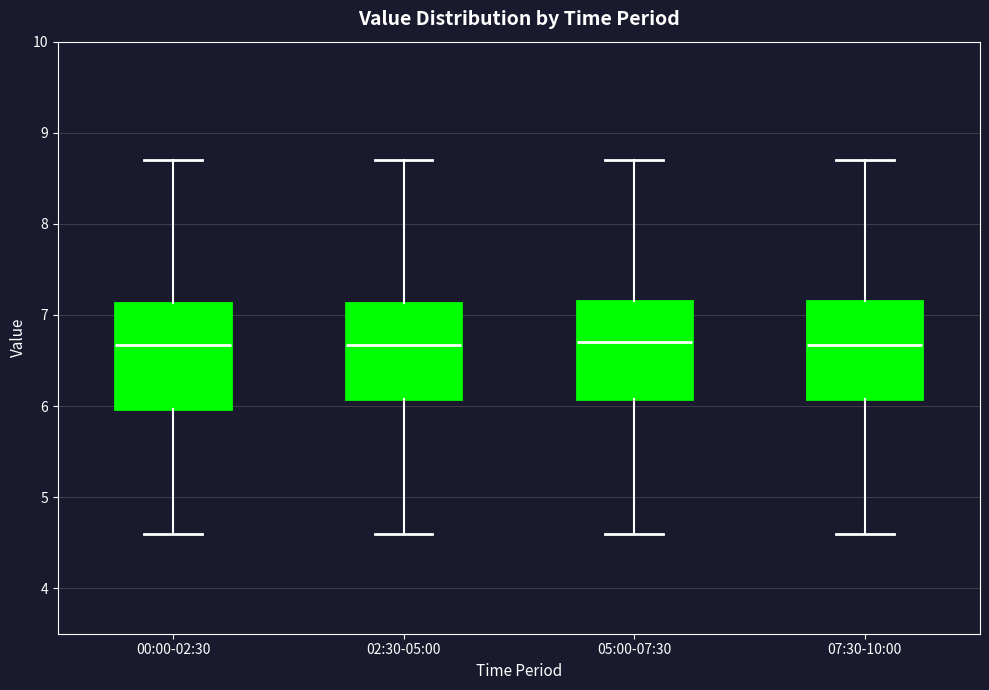

Reading left to right, transcribe this box plot: for each box, give where its median line is, the range the box spans, and where its two whiskers end, as read against the y-axis. The values are not printed on the chart, so give them approximately, as read against the axis.

00:00-02:30: median 6.7, box 6.0 to 7.1, whiskers 4.6 to 8.7
02:30-05:00: median 6.7, box 6.1 to 7.1, whiskers 4.6 to 8.7
05:00-07:30: median 6.7, box 6.1 to 7.2, whiskers 4.6 to 8.7
07:30-10:00: median 6.7, box 6.1 to 7.2, whiskers 4.6 to 8.7